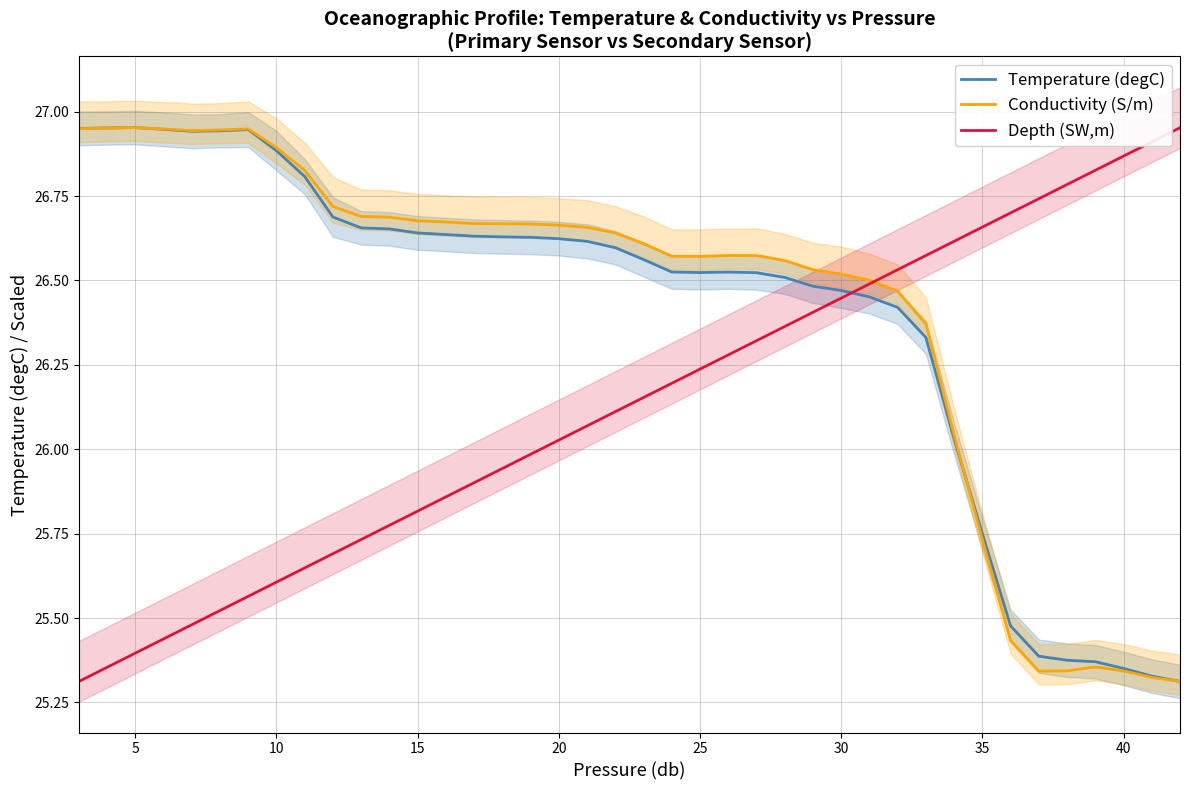

True or false: Depth (SW,m) and Temperature (degC) cross at least once.

True